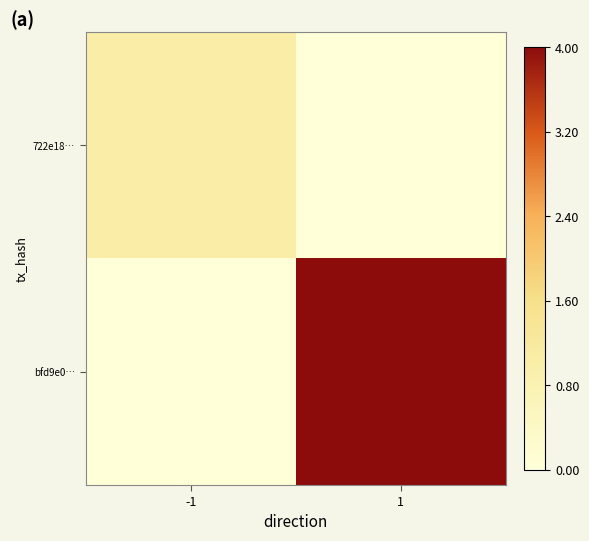

Which series has the largest range (max minus min)?

bfd9e0…